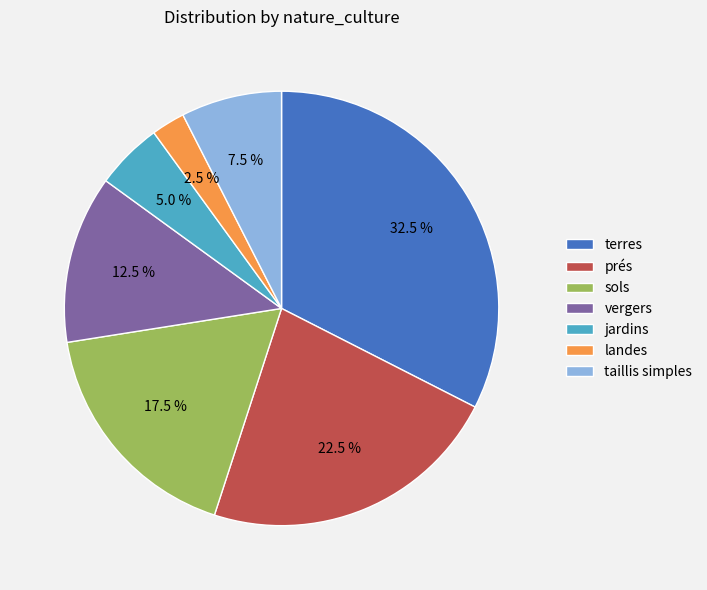

Is the sum of terres and vergers greater than half?

No